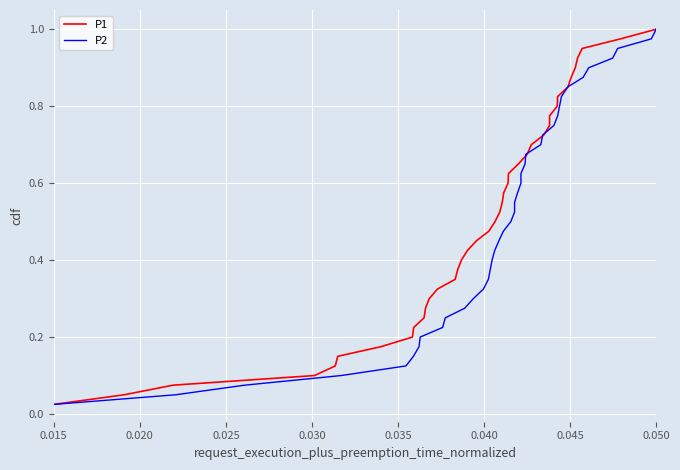

What are all the series names shown in the legend?

P1, P2